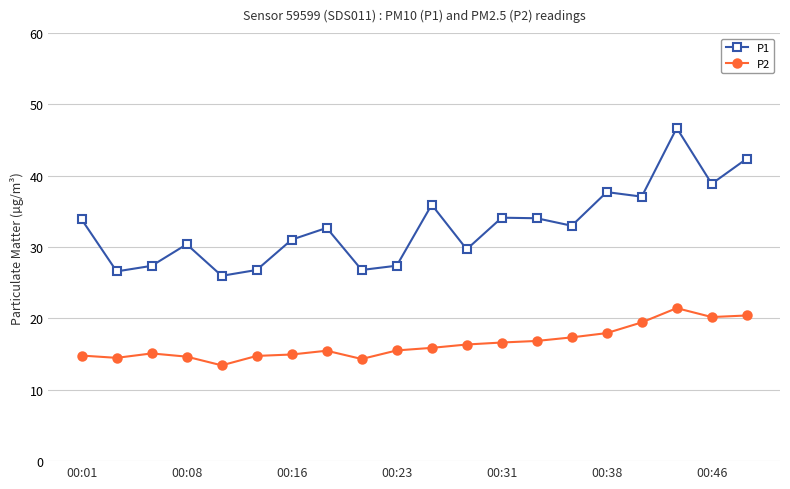

Does the chart have visible grid lines?

Yes